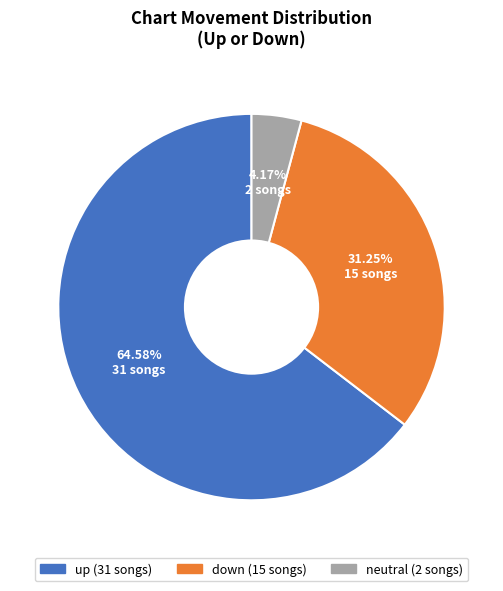

Count the number of slices in the pie.

3